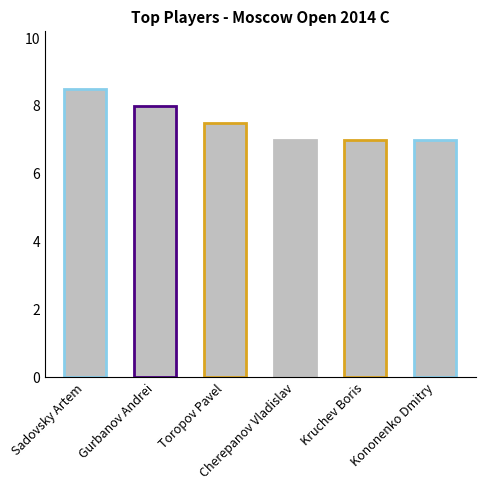

The value at Kruchev Boris is 7.0. True or false?

True